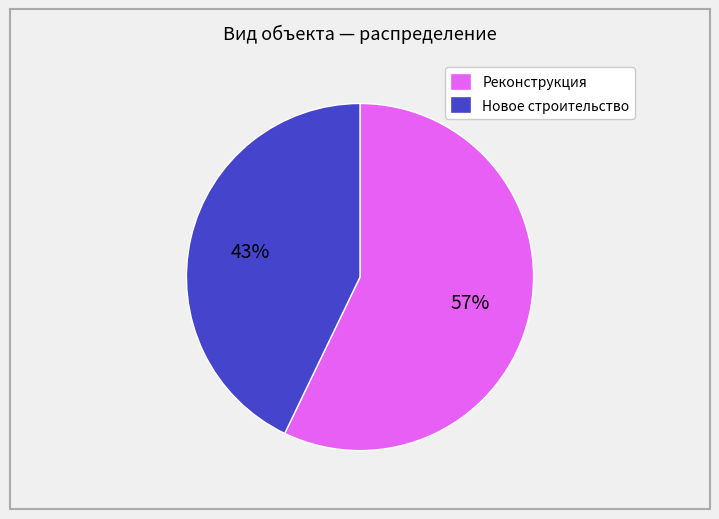

To the nearest percent, what is the combined percentage of Новое строительство and Реконструкция?

100%